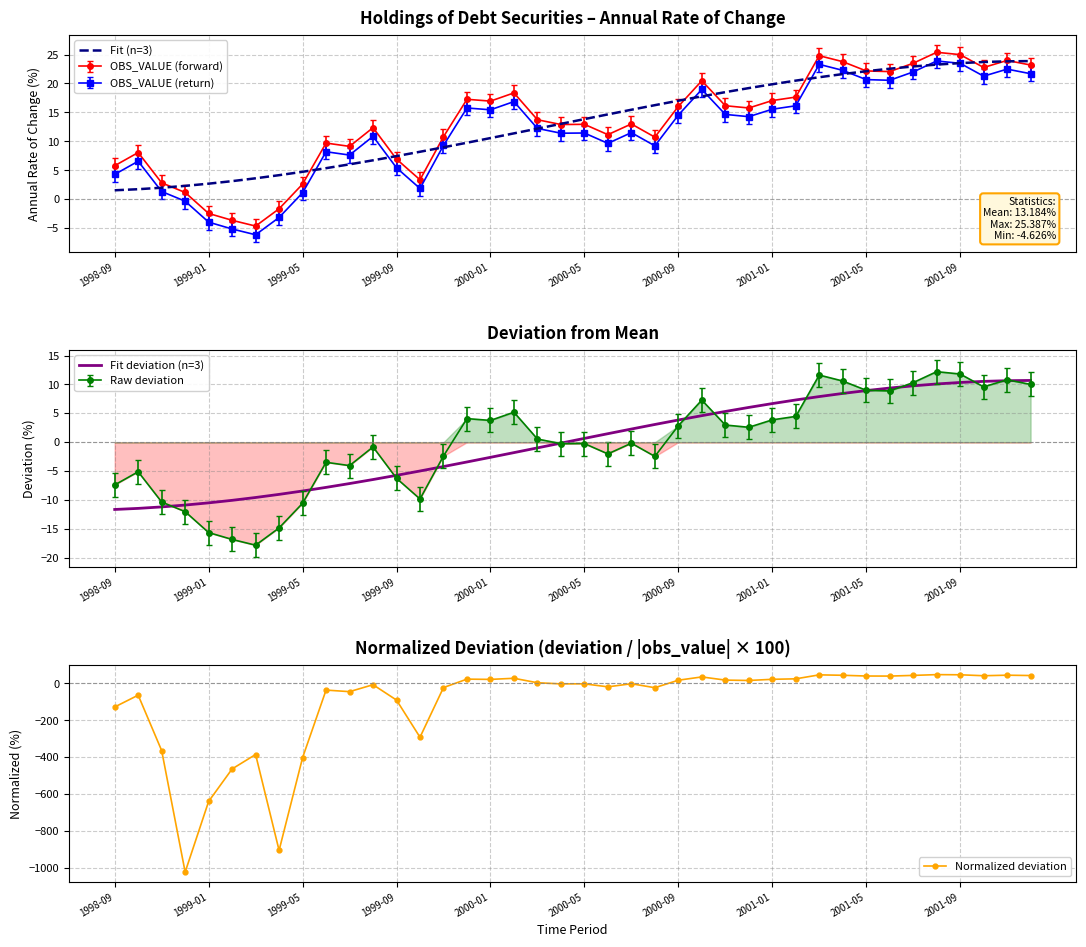

True or false: Fit (n=3) has more than 2 points higher than both neighbors.

False